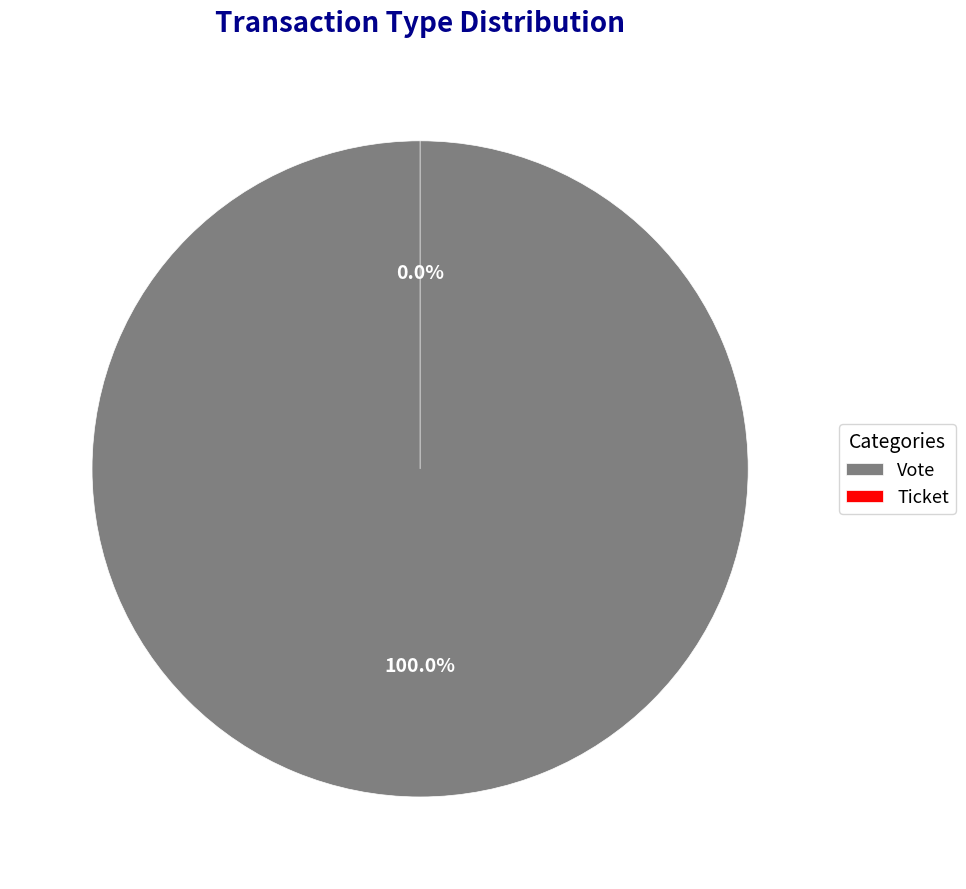

How much of the chart is everything except Ticket (io_index=0)?

100.0%